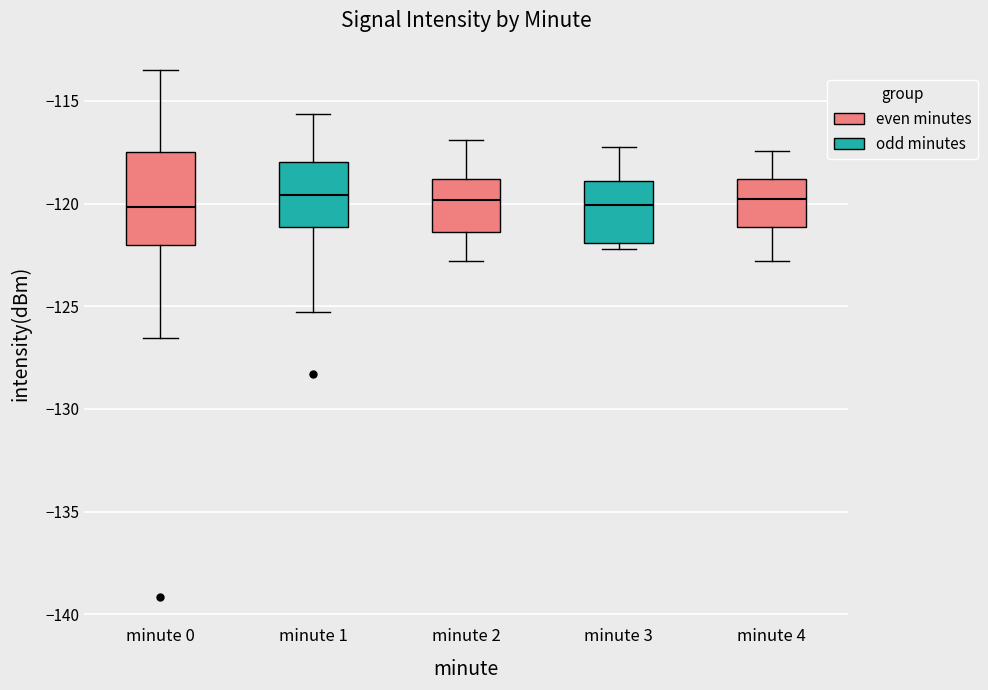

Reading left to right, transcribe this box plot: for each box, give where its median line is, the range the box spans, and where its two whiskers end, as read against the y-axis. The values are not printed on the chart, so give them approximately, as read against the axis.

minute 0: median -120.0, box -122.0 to -117.5, whiskers -126.5 to -113.5
minute 1: median -119.5, box -121.0 to -118.0, whiskers -125.5 to -115.5
minute 2: median -120.0, box -121.5 to -119.0, whiskers -123.0 to -117.0
minute 3: median -120.0, box -122.0 to -119.0, whiskers -122.0 (just below the box's lower edge) to -117.0
minute 4: median -120.0, box -121.0 to -119.0, whiskers -123.0 to -117.5